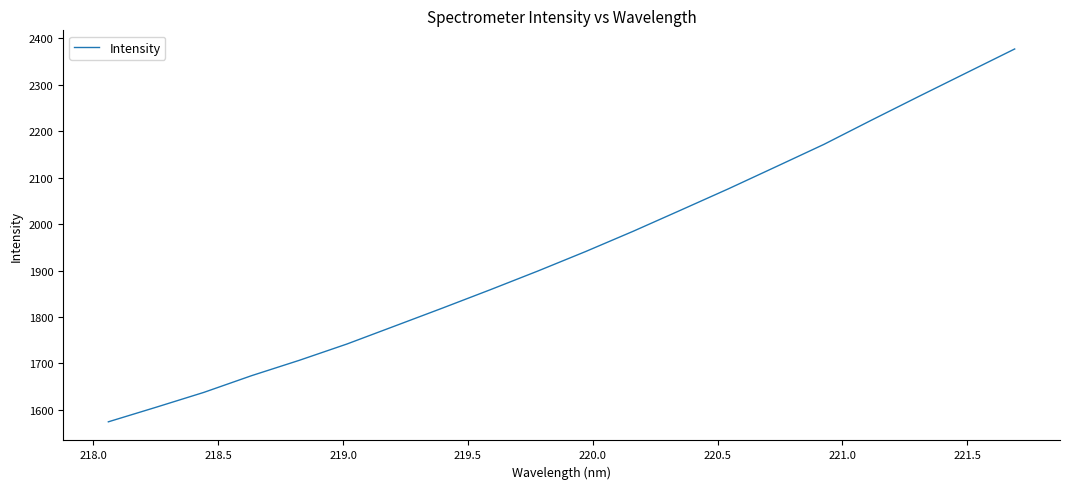

What is the difference between the maximum and minimum values?

802.8